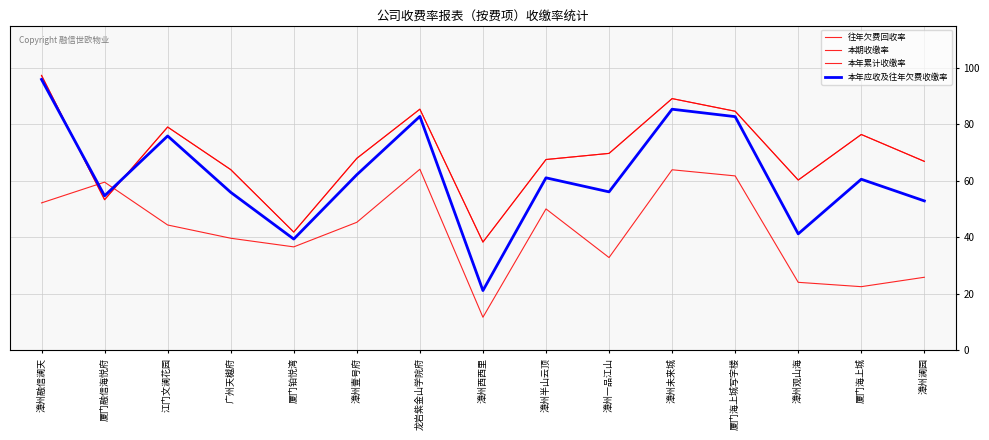

Rank the categories by 本年应收及往年欠费收缴率 value from highest to lowest.

漳州融信澜天, 漳州未来城, 龙岩紫金山学院府, 厦门海上城写字楼, 江门文澜花园, 漳州壹号府, 漳州半山云顶, 厦门海上城, 漳州一品江山, 广州天樾府, 厦门融信海悦府, 漳州澜园, 漳州观山海, 厦门铂悦湾, 漳州西西里